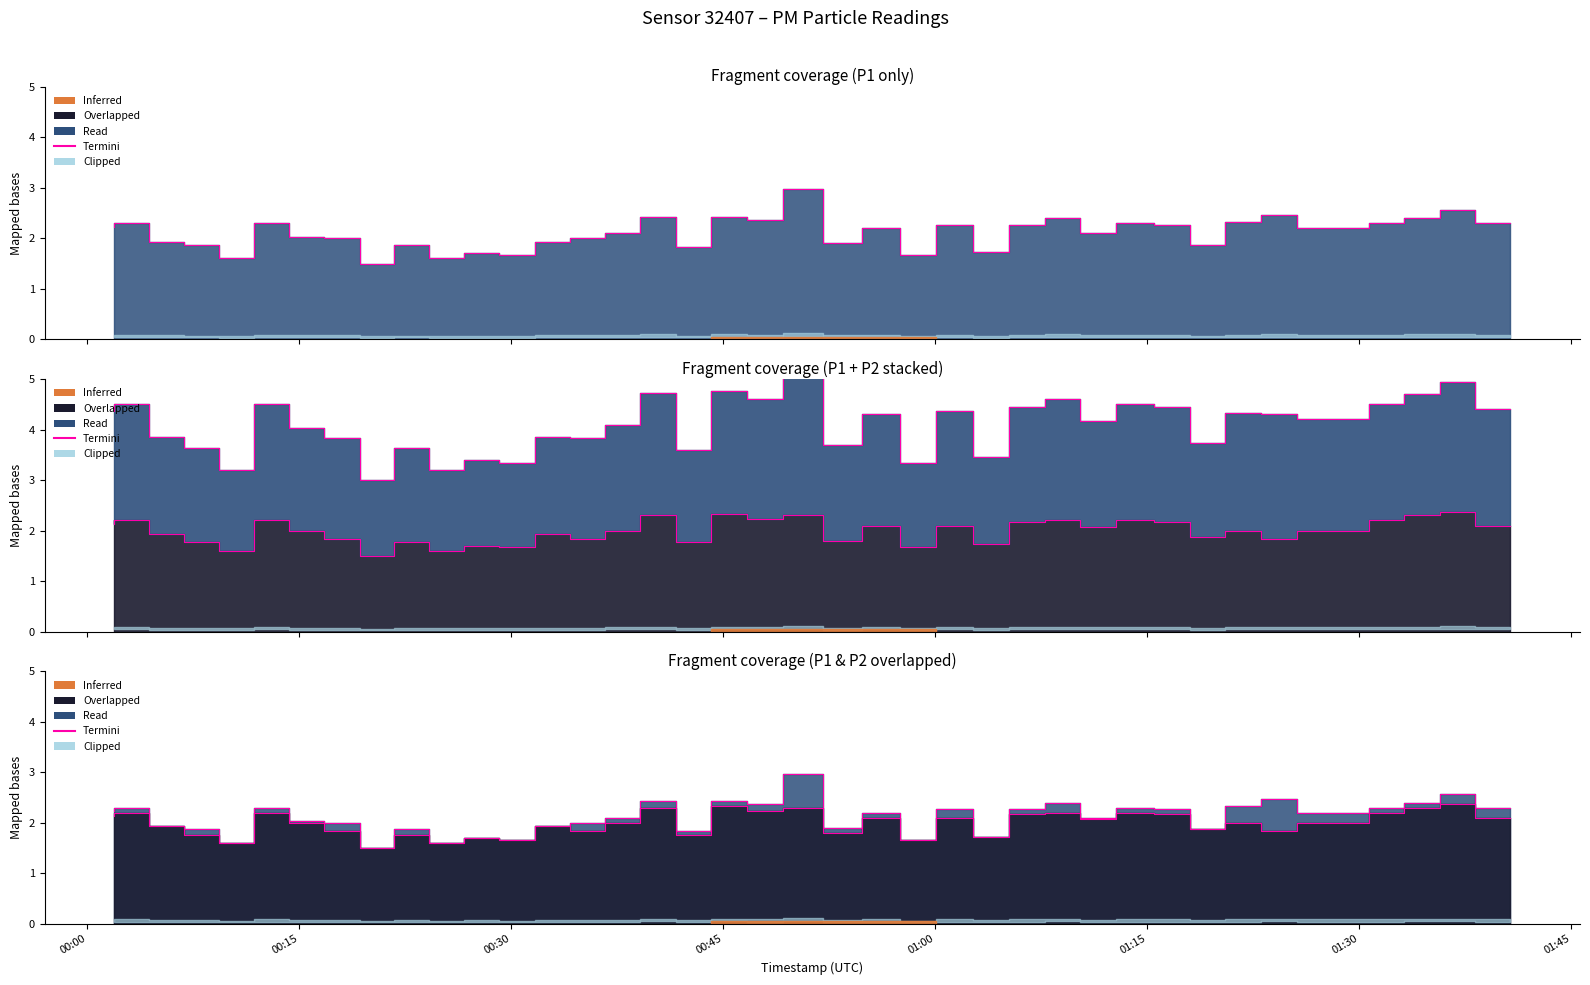

True or false: P2 and P1 cross at least once.

False